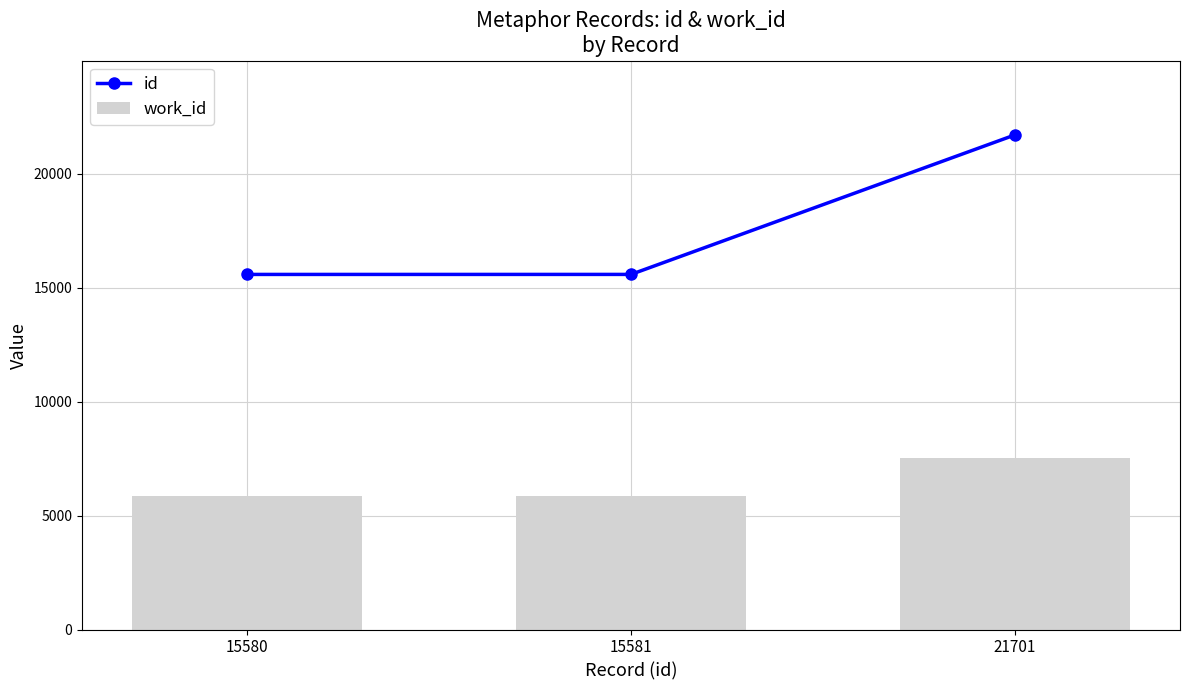

What is the total value across all series at 15581?

21431